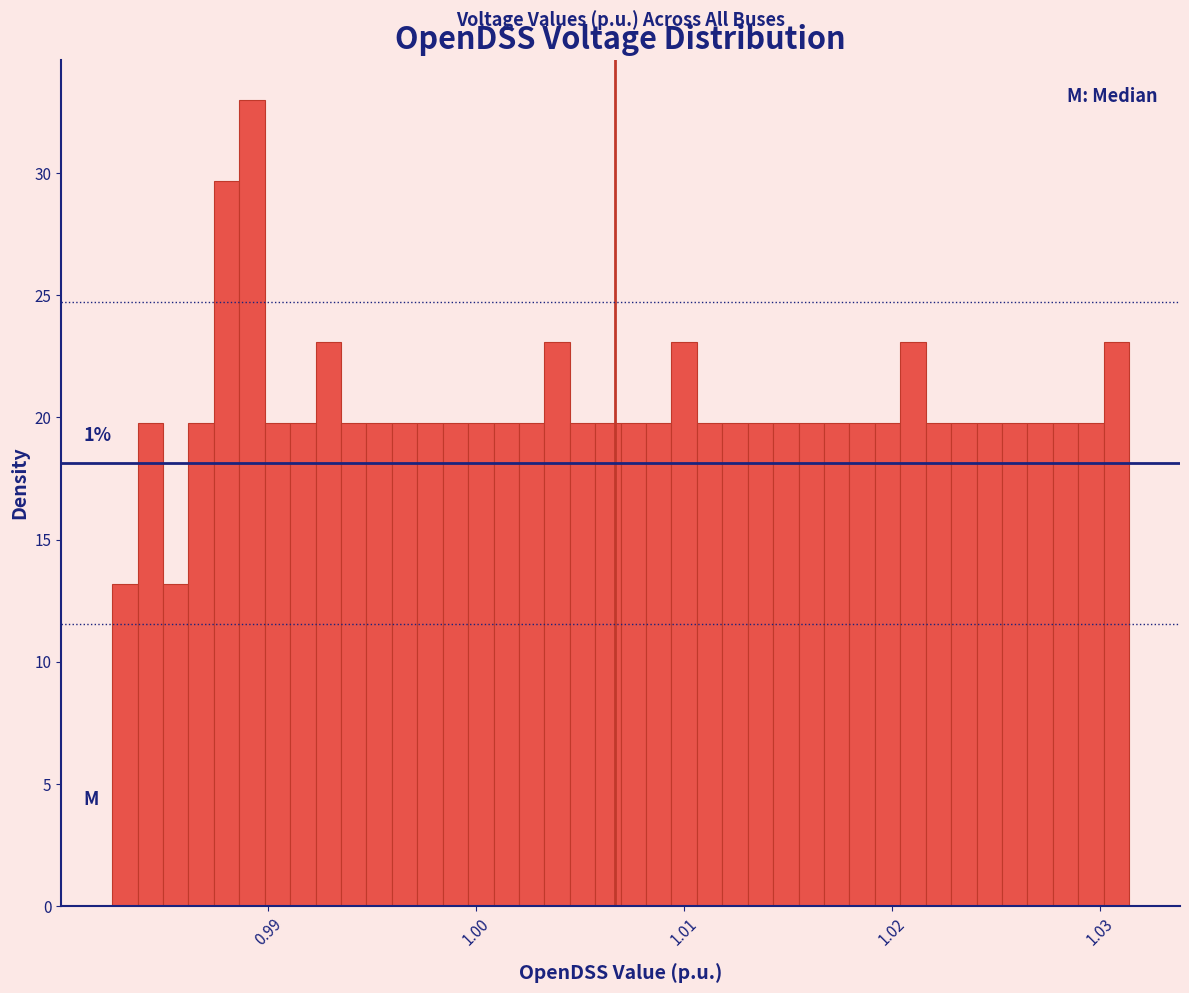

Around what value on the x-axis is the tallest bar? Give the approximate position of its centre, as read against the axis.

0.989